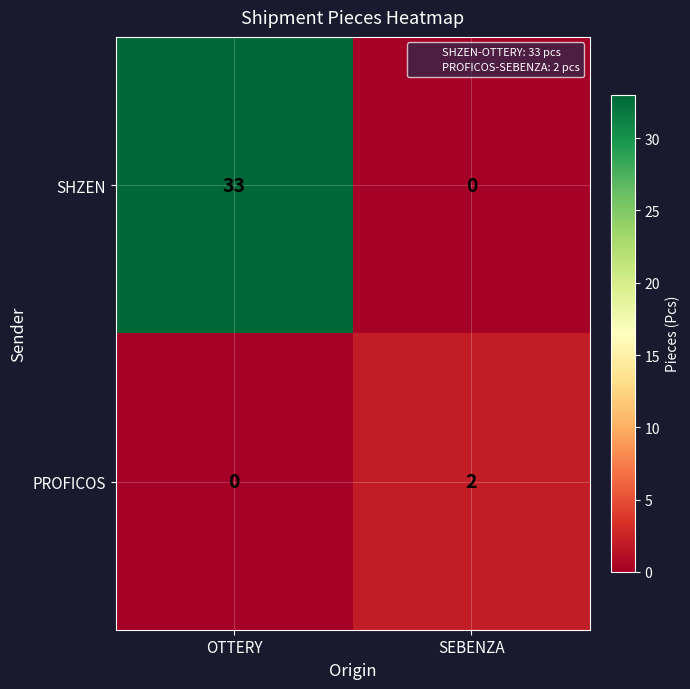

What is the difference between the maximum and minimum values in the SHZEN series?

33